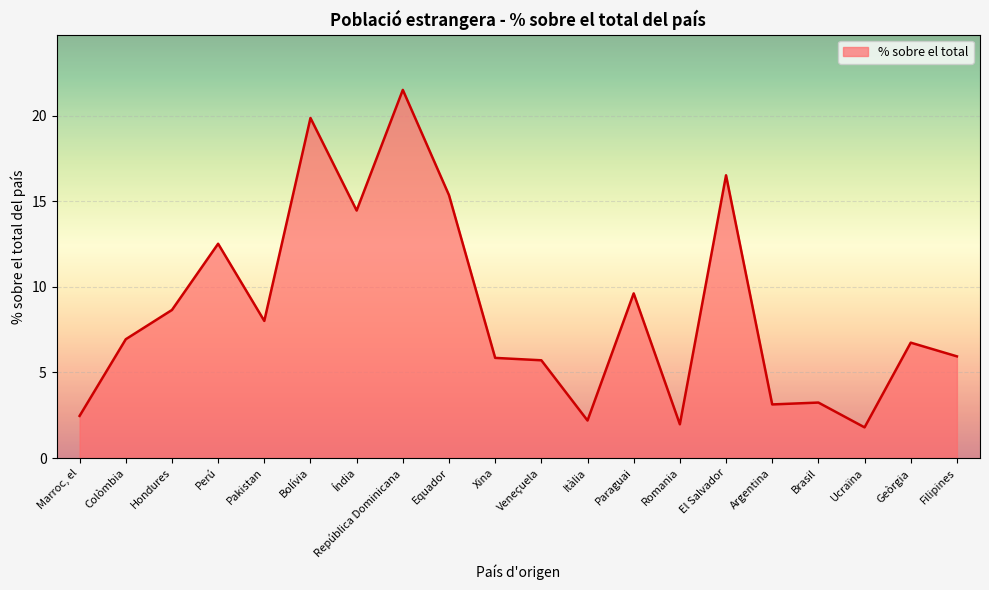

The value at Perú is 7.9. True or false?

False